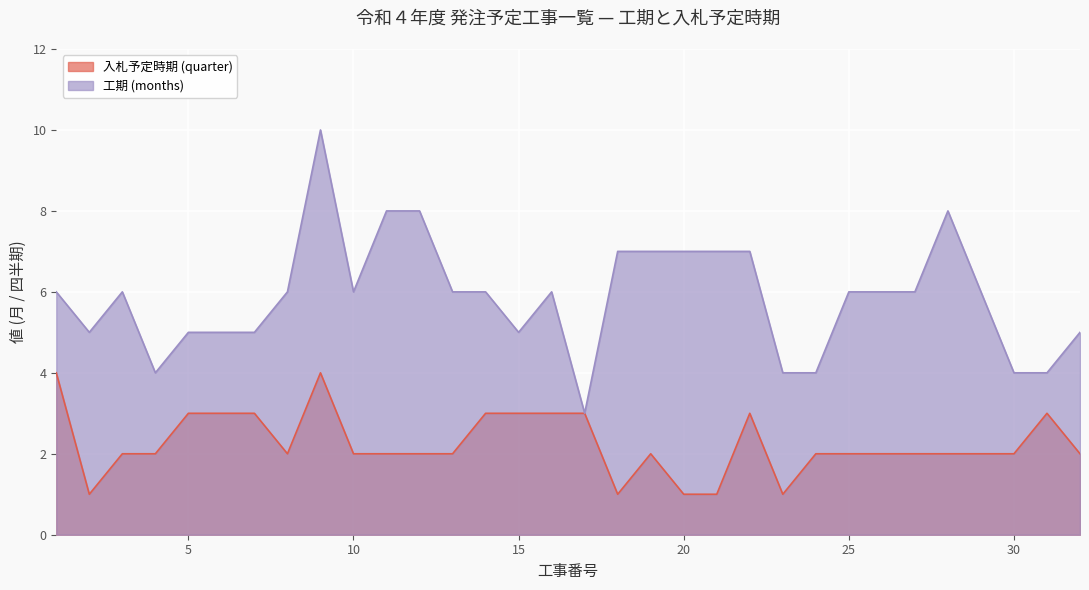

List the series in order of their overall mean, highest first.

工期 (months), 入札予定時期 (quarter)